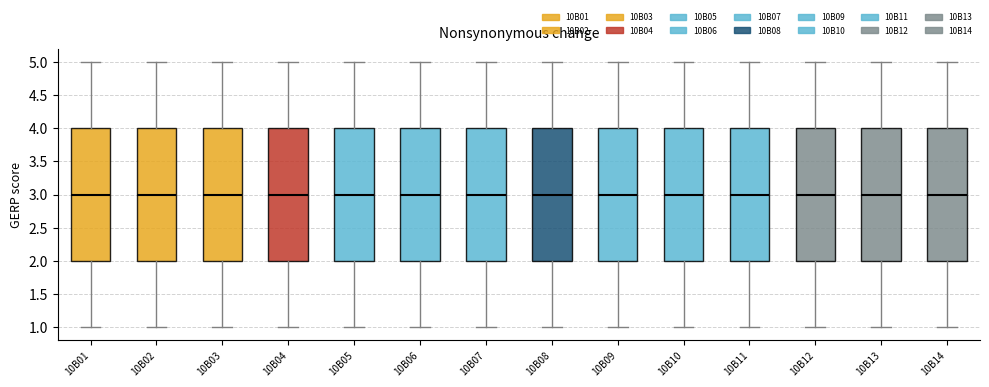

Where is the lower edge of the box for 10B10 on the y-axis? The values are not printed on the chart, so give them approximately, as read against the axis.

2